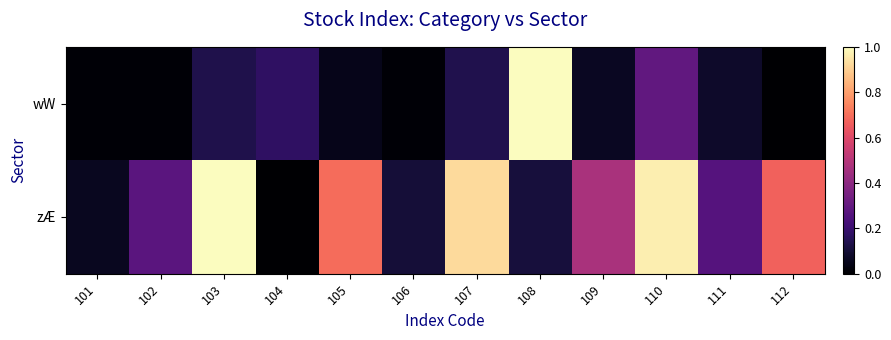

Reading left to right, extract all data points from this chart.

wW: 101=0.0	102=0.0	103=0.1	104=0.2	105=0.0	106=0.0	107=0.1	108=1.0	109=0.1	110=0.3	111=0.1	112=0.0
zÆ: 101=0.1	102=0.3	103=1.0	104=0.0	105=0.7	106=0.1	107=0.9	108=0.1	109=0.5	110=1.0	111=0.3	112=0.7